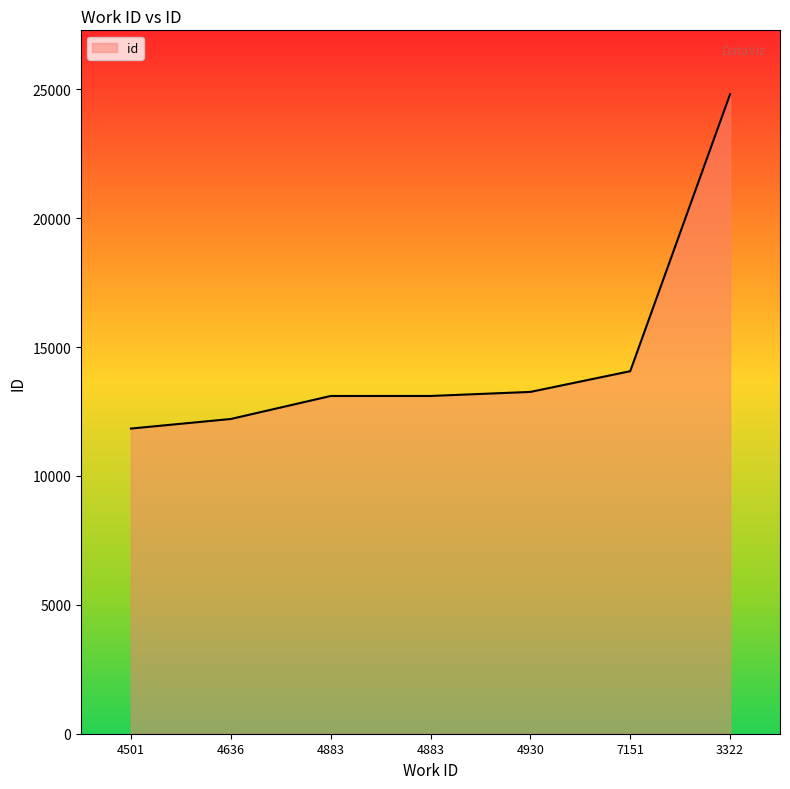

What is the difference between the maximum and minimum values?

12967